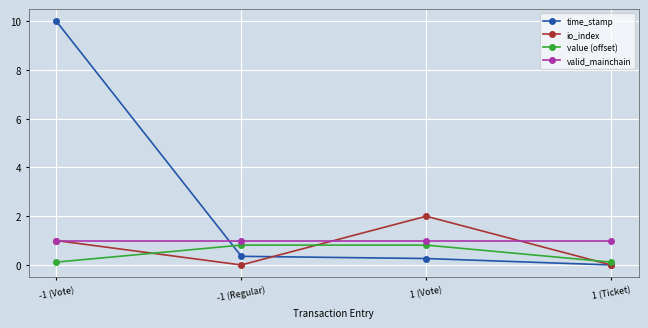

True or false: valid_mainchain and time_stamp intersect in this chart.

True